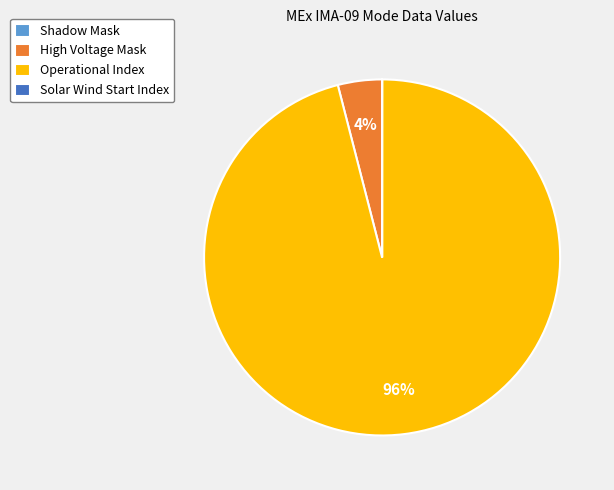

Between High Voltage Mask and Operational Index, which is larger?

Operational Index